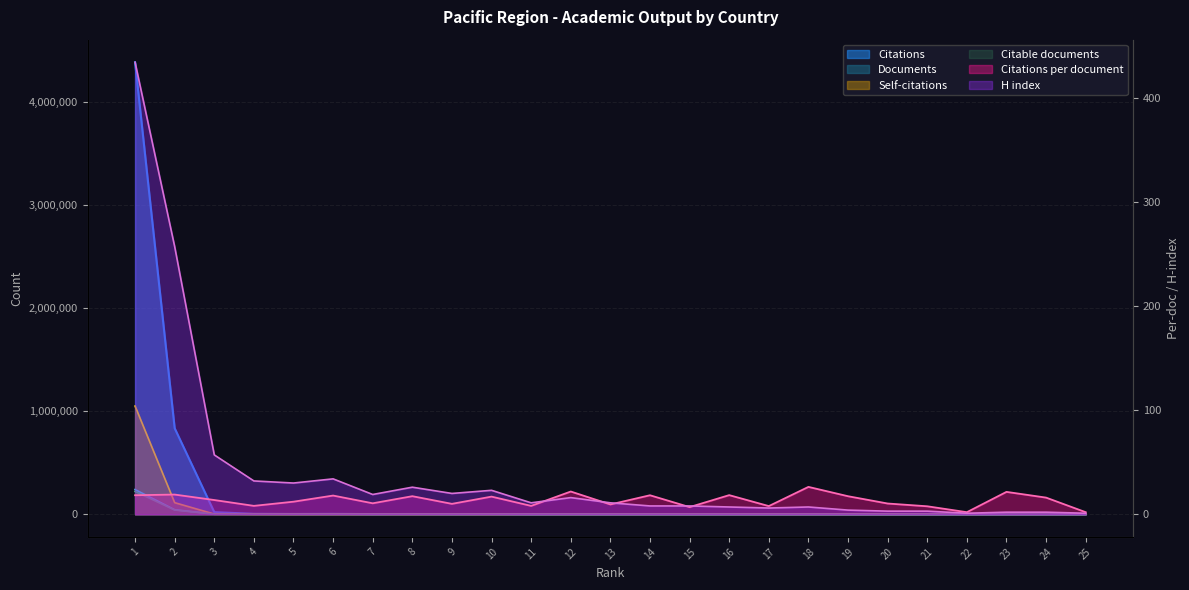

How many distinct data groups are displayed?

6